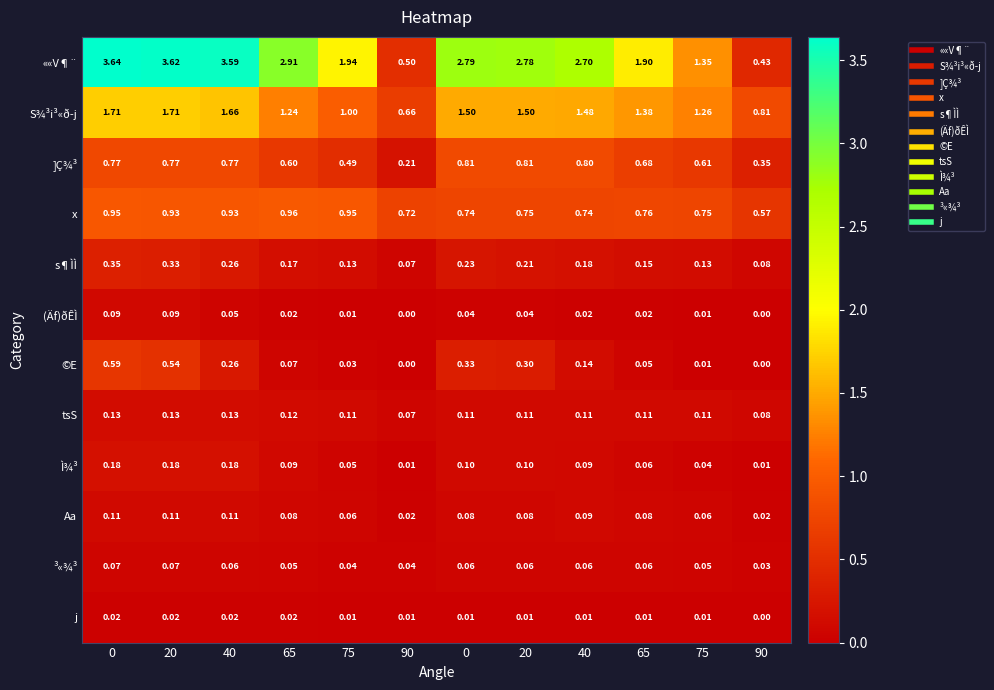

Reading left to right, transcribe all the data shown in this chart.

««V¶¨: 0=3.6	20=3.6	40=3.6	65=2.9	75=1.9	90=0.5	0=2.8	20=2.8	40=2.7	65=1.9	75=1.4	90=0.4
S¾³i³«ð­j: 0=1.7	20=1.7	40=1.7	65=1.2	75=1.0	90=0.7	0=1.5	20=1.5	40=1.5	65=1.4	75=1.3	90=0.8
]Ç¾³: 0=0.8	20=0.8	40=0.8	65=0.6	75=0.5	90=0.2	0=0.8	20=0.8	40=0.8	65=0.7	75=0.6	90=0.3
x: 0=0.9	20=0.9	40=0.9	65=1.0	75=0.9	90=0.7	0=0.7	20=0.8	40=0.7	65=0.8	75=0.8	90=0.6
s¶ÌÌ: 0=0.3	20=0.3	40=0.3	65=0.2	75=0.1	90=0.1	0=0.2	20=0.2	40=0.2	65=0.1	75=0.1	90=0.1
(Äf)ðÊÌ: 0=0.1	20=0.1	40=0.1	65=0.0	75=0.0	90=0.0	0=0.0	20=0.0	40=0.0	65=0.0	75=0.0	90=0.0
©E: 0=0.6	20=0.5	40=0.3	65=0.1	75=0.0	90=0.0	0=0.3	20=0.3	40=0.1	65=0.1	75=0.0	90=0.0
tsS: 0=0.1	20=0.1	40=0.1	65=0.1	75=0.1	90=0.1	0=0.1	20=0.1	40=0.1	65=0.1	75=0.1	90=0.1
Ì¾³: 0=0.2	20=0.2	40=0.2	65=0.1	75=0.1	90=0.0	0=0.1	20=0.1	40=0.1	65=0.1	75=0.0	90=0.0
Aa: 0=0.1	20=0.1	40=0.1	65=0.1	75=0.1	90=0.0	0=0.1	20=0.1	40=0.1	65=0.1	75=0.1	90=0.0
³«¾³: 0=0.1	20=0.1	40=0.1	65=0.1	75=0.0	90=0.0	0=0.1	20=0.1	40=0.1	65=0.1	75=0.1	90=0.0
j: 0=0.0	20=0.0	40=0.0	65=0.0	75=0.0	90=0.0	0=0.0	20=0.0	40=0.0	65=0.0	75=0.0	90=0.0